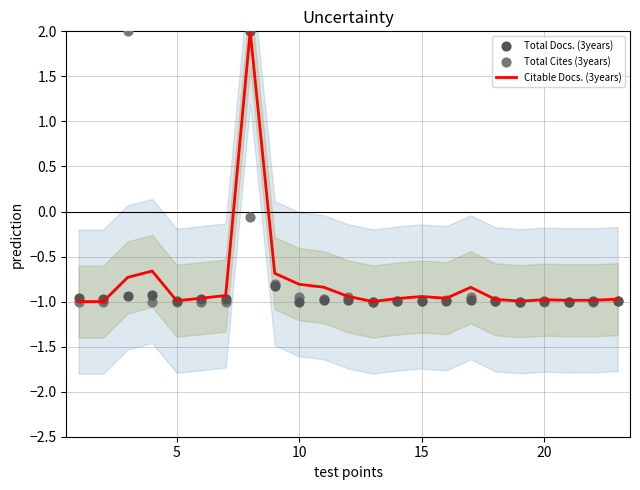

Which series contains the highest Y value?

Citable Docs. (3years)